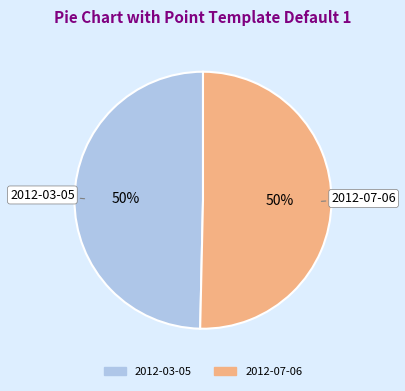

To the nearest percent, what percentage of the pie is 2012-07-06?

50%